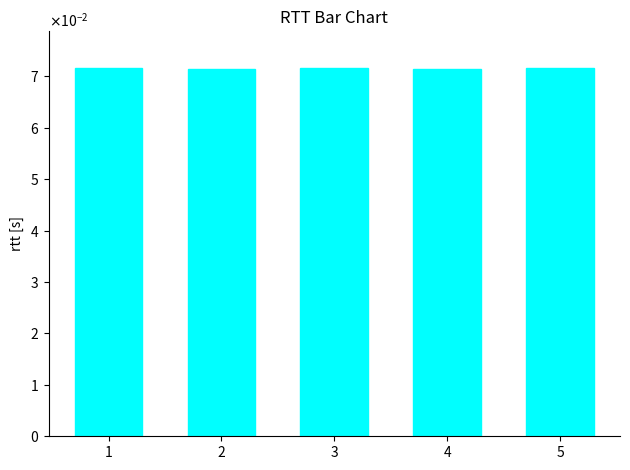

Reading left to right, transcribe all the data shown in this chart.

1=0.1	2=0.1	3=0.1	4=0.1	5=0.1